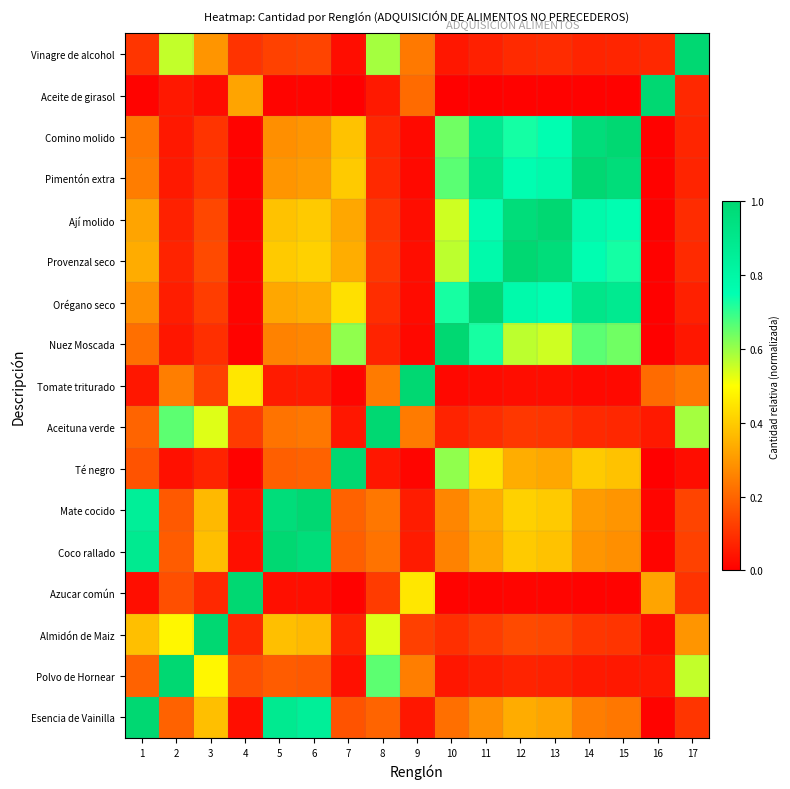

How many categories are shown in the chart?

17